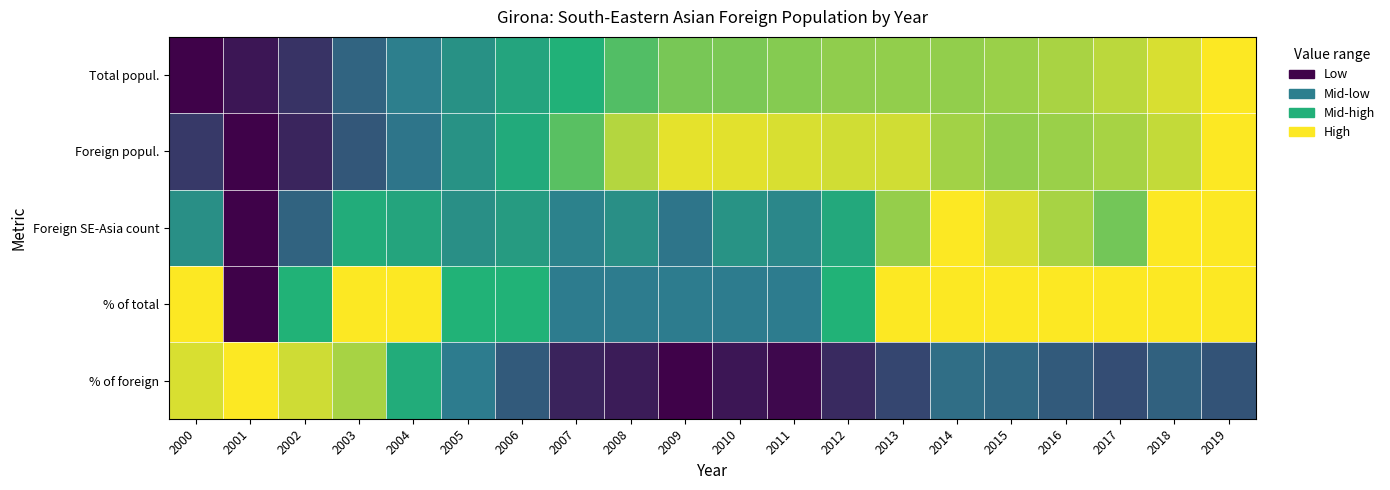

How many data points does each series have?

20